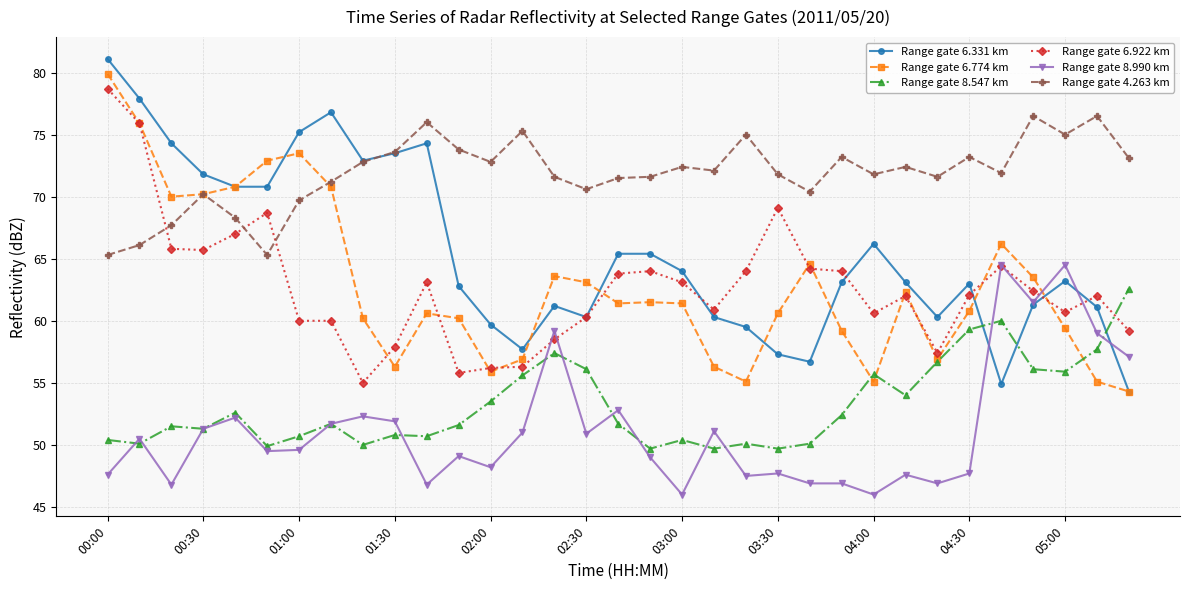

Which series has the largest range (max minus min)?

Range gate 6.331 km